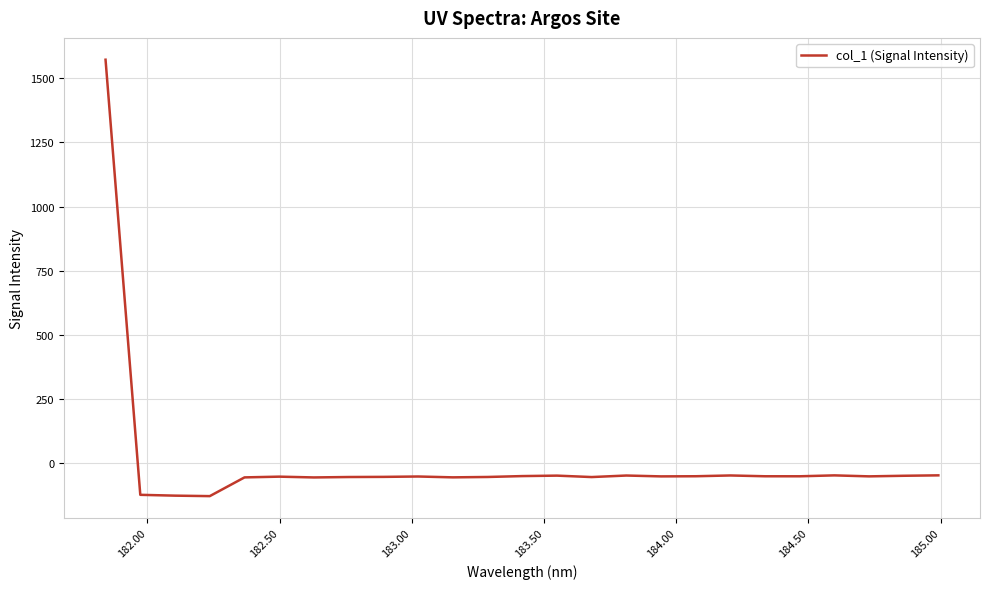

What is the difference between the maximum and minimum values?

1699.6